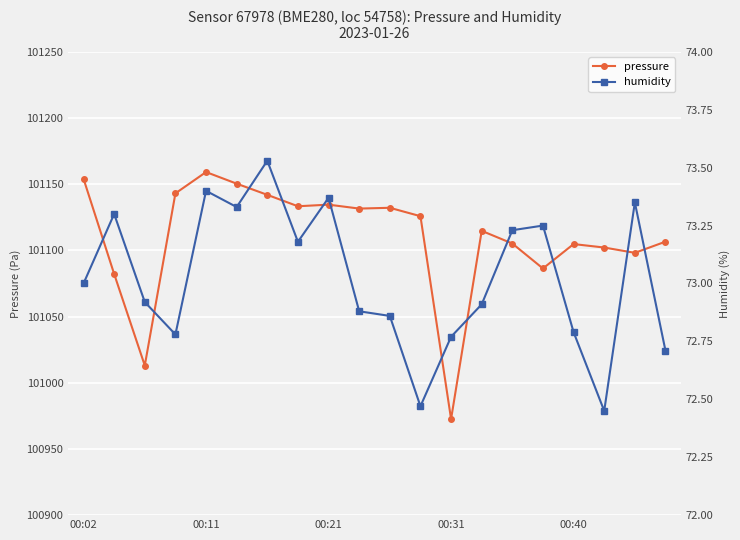

What is the greatest value displayed?

101159.2